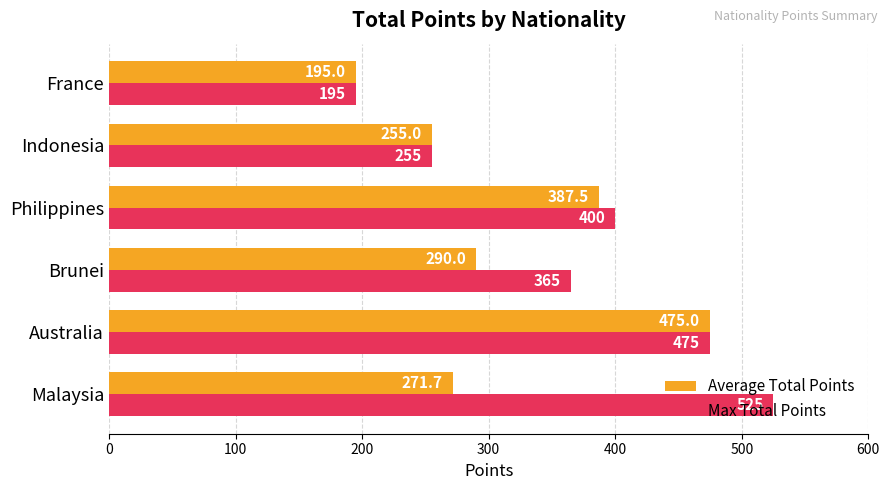

What are all the series names shown in the legend?

Average Total Points, Max Total Points